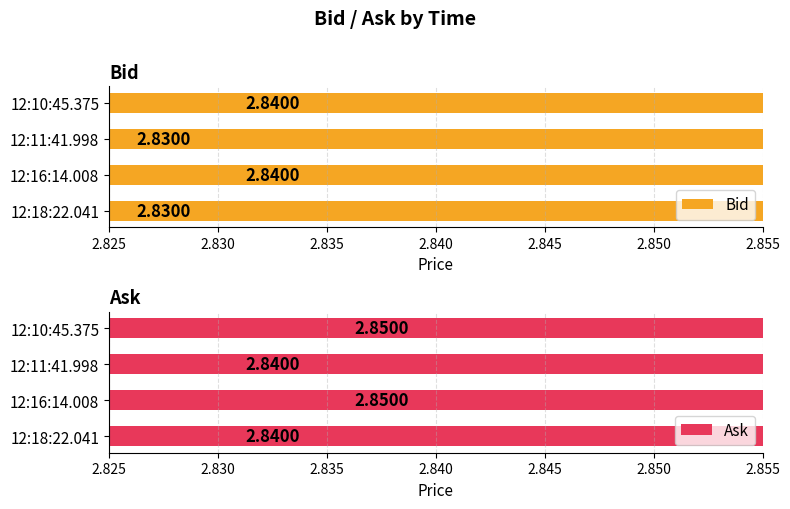

Which series has the largest total across all categories?

Ask